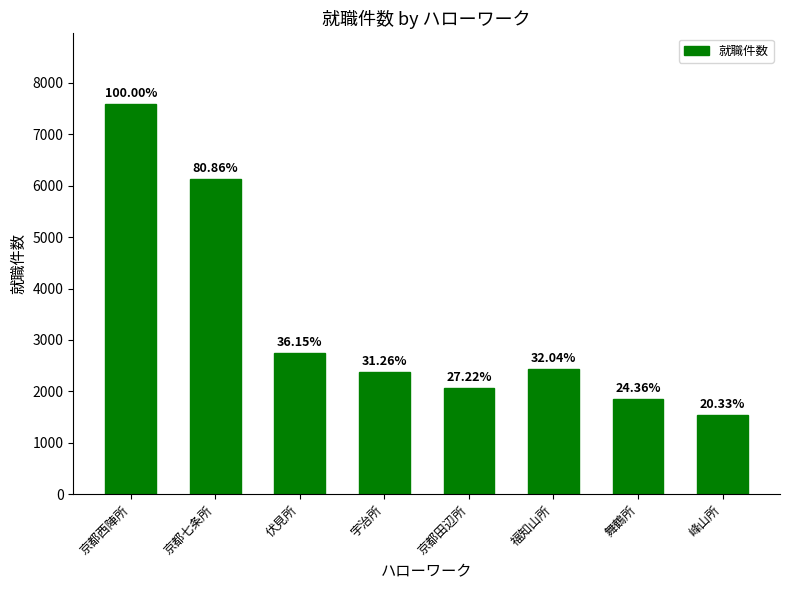

What value does the data have at 峰山所, to the nearest 100?

1500